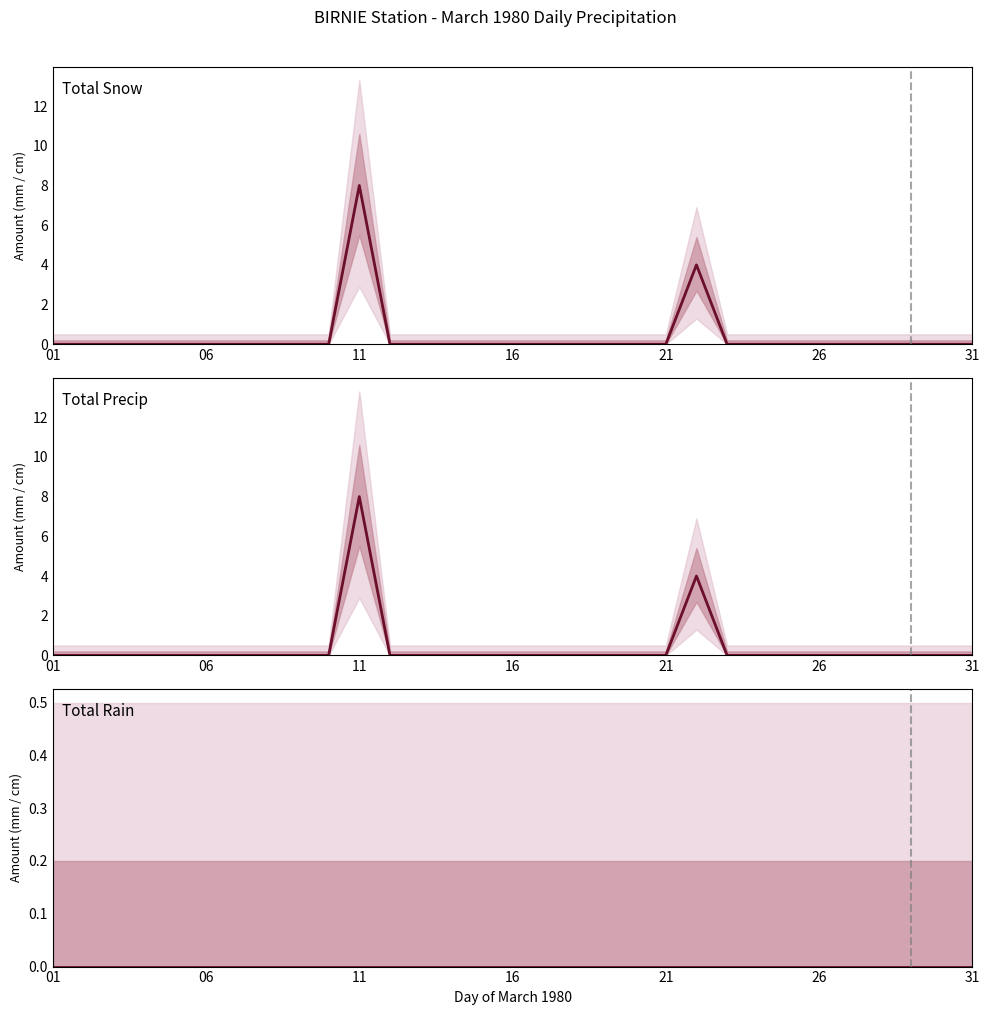

True or false: Total Rain (mm) and Total Snow (cm) cross at least once.

False